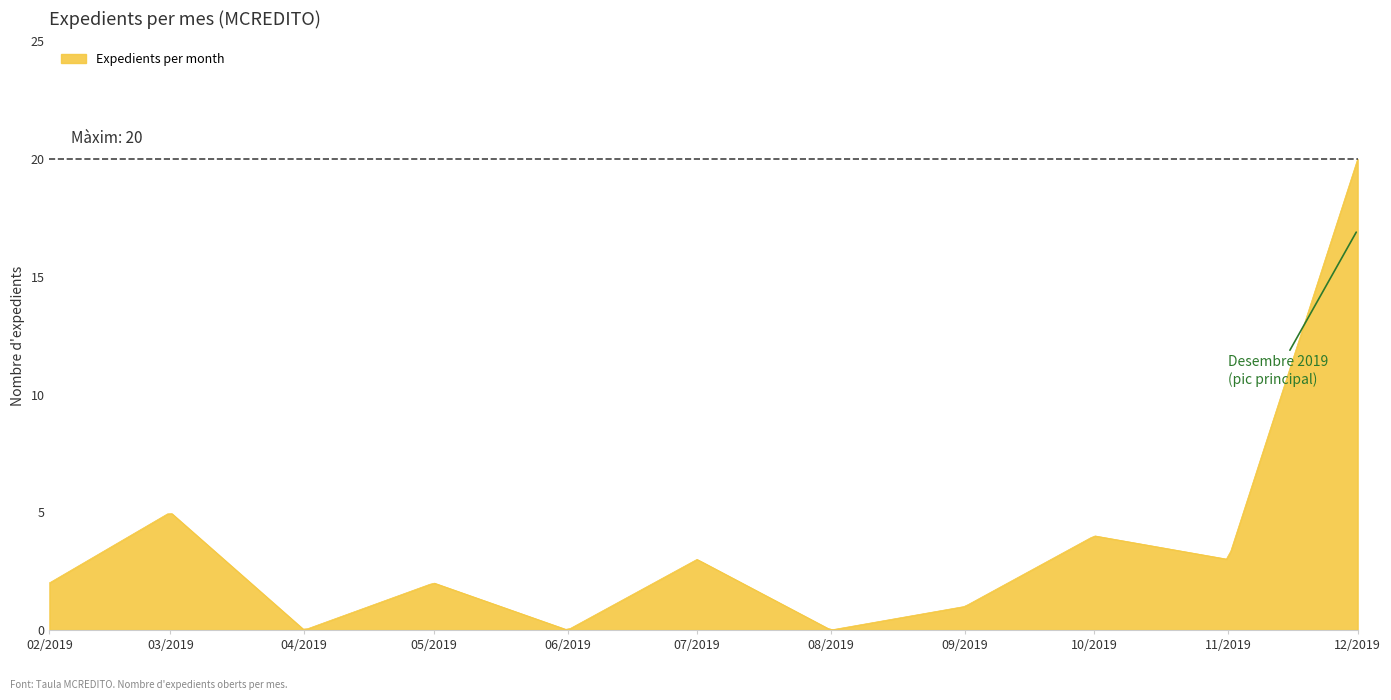

What is the maximum value shown in the chart?

20.0